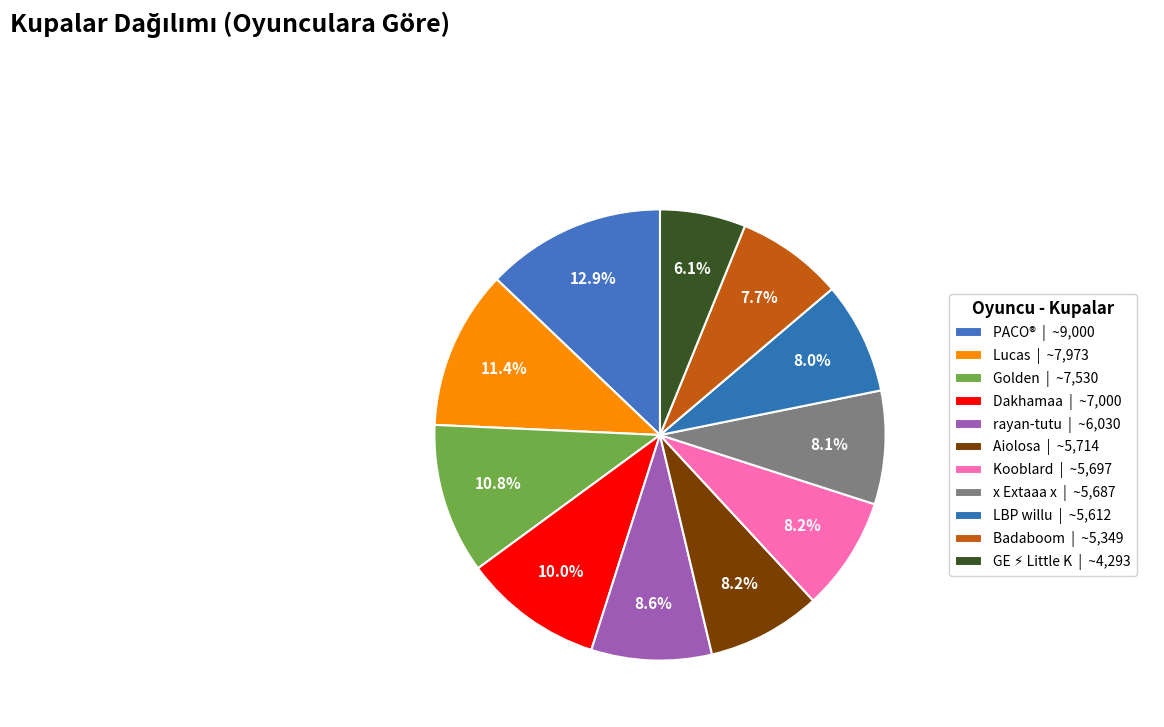

How many slices are in this pie chart?

11